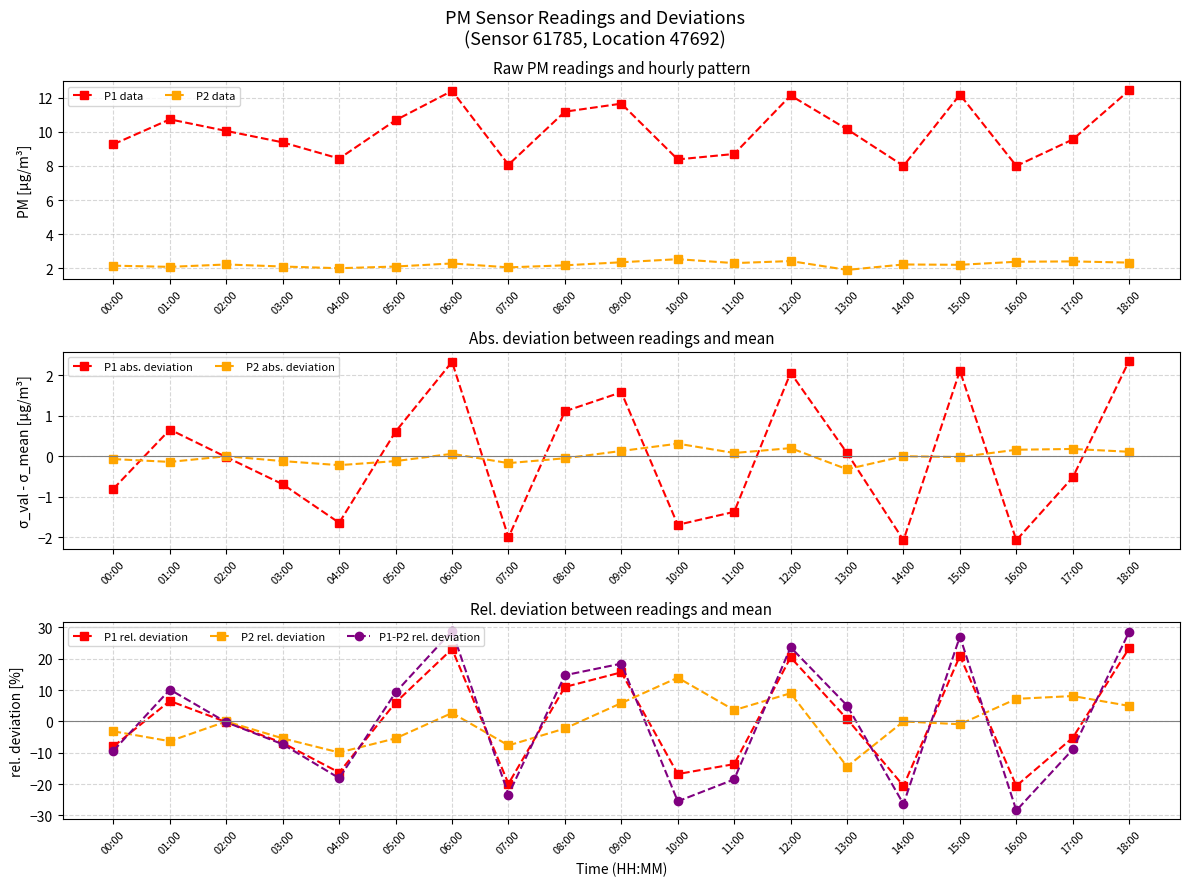

Reading right to left, what are all the values shown in this chart?

P1: 18:00=12.4	17:00=9.6	16:00=8.0	15:00=12.2	14:00=8.0	13:00=10.2	12:00=12.1	11:00=8.7	10:00=8.4	09:00=11.7	08:00=11.2	07:00=8.1	06:00=12.4	05:00=10.7	04:00=8.4	03:00=9.4	02:00=10.1	01:00=10.7	00:00=9.3
P2: 18:00=2.3	17:00=2.4	16:00=2.4	15:00=2.2	14:00=2.2	13:00=1.9	12:00=2.4	11:00=2.3	10:00=2.5	09:00=2.4	08:00=2.2	07:00=2.0	06:00=2.3	05:00=2.1	04:00=2.0	03:00=2.1	02:00=2.2	01:00=2.1	00:00=2.1